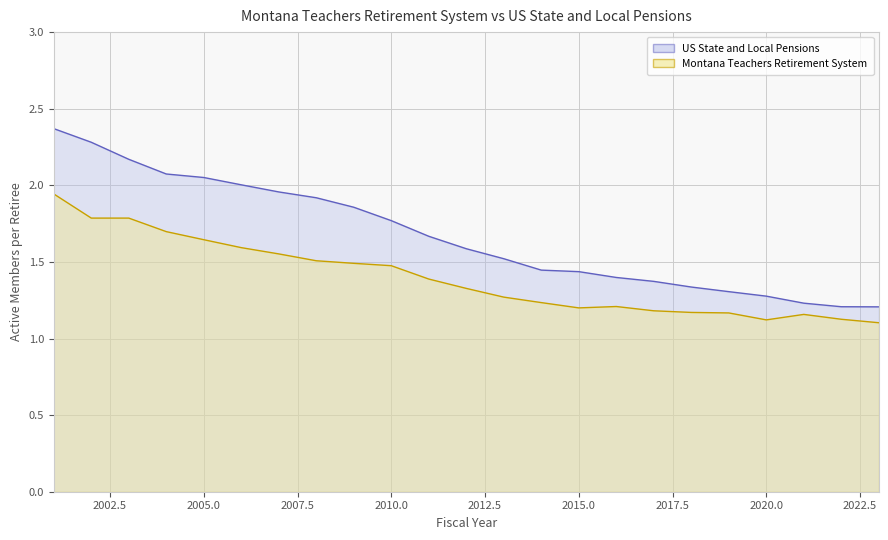

At which category does the chart reach its peak across all series?

2001